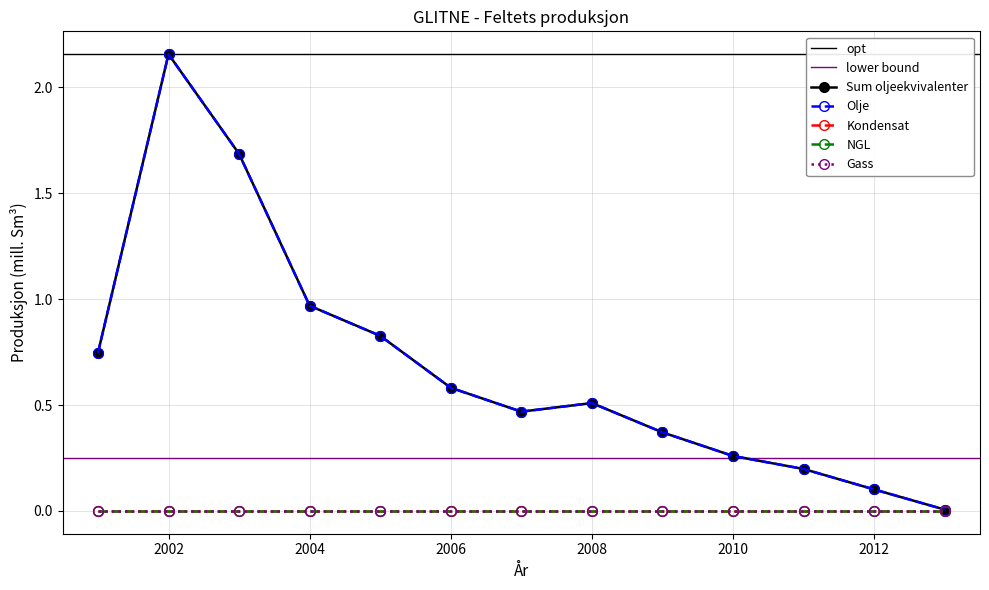

Between 2005 and 2012, which series saw the biggest shift?

Olje